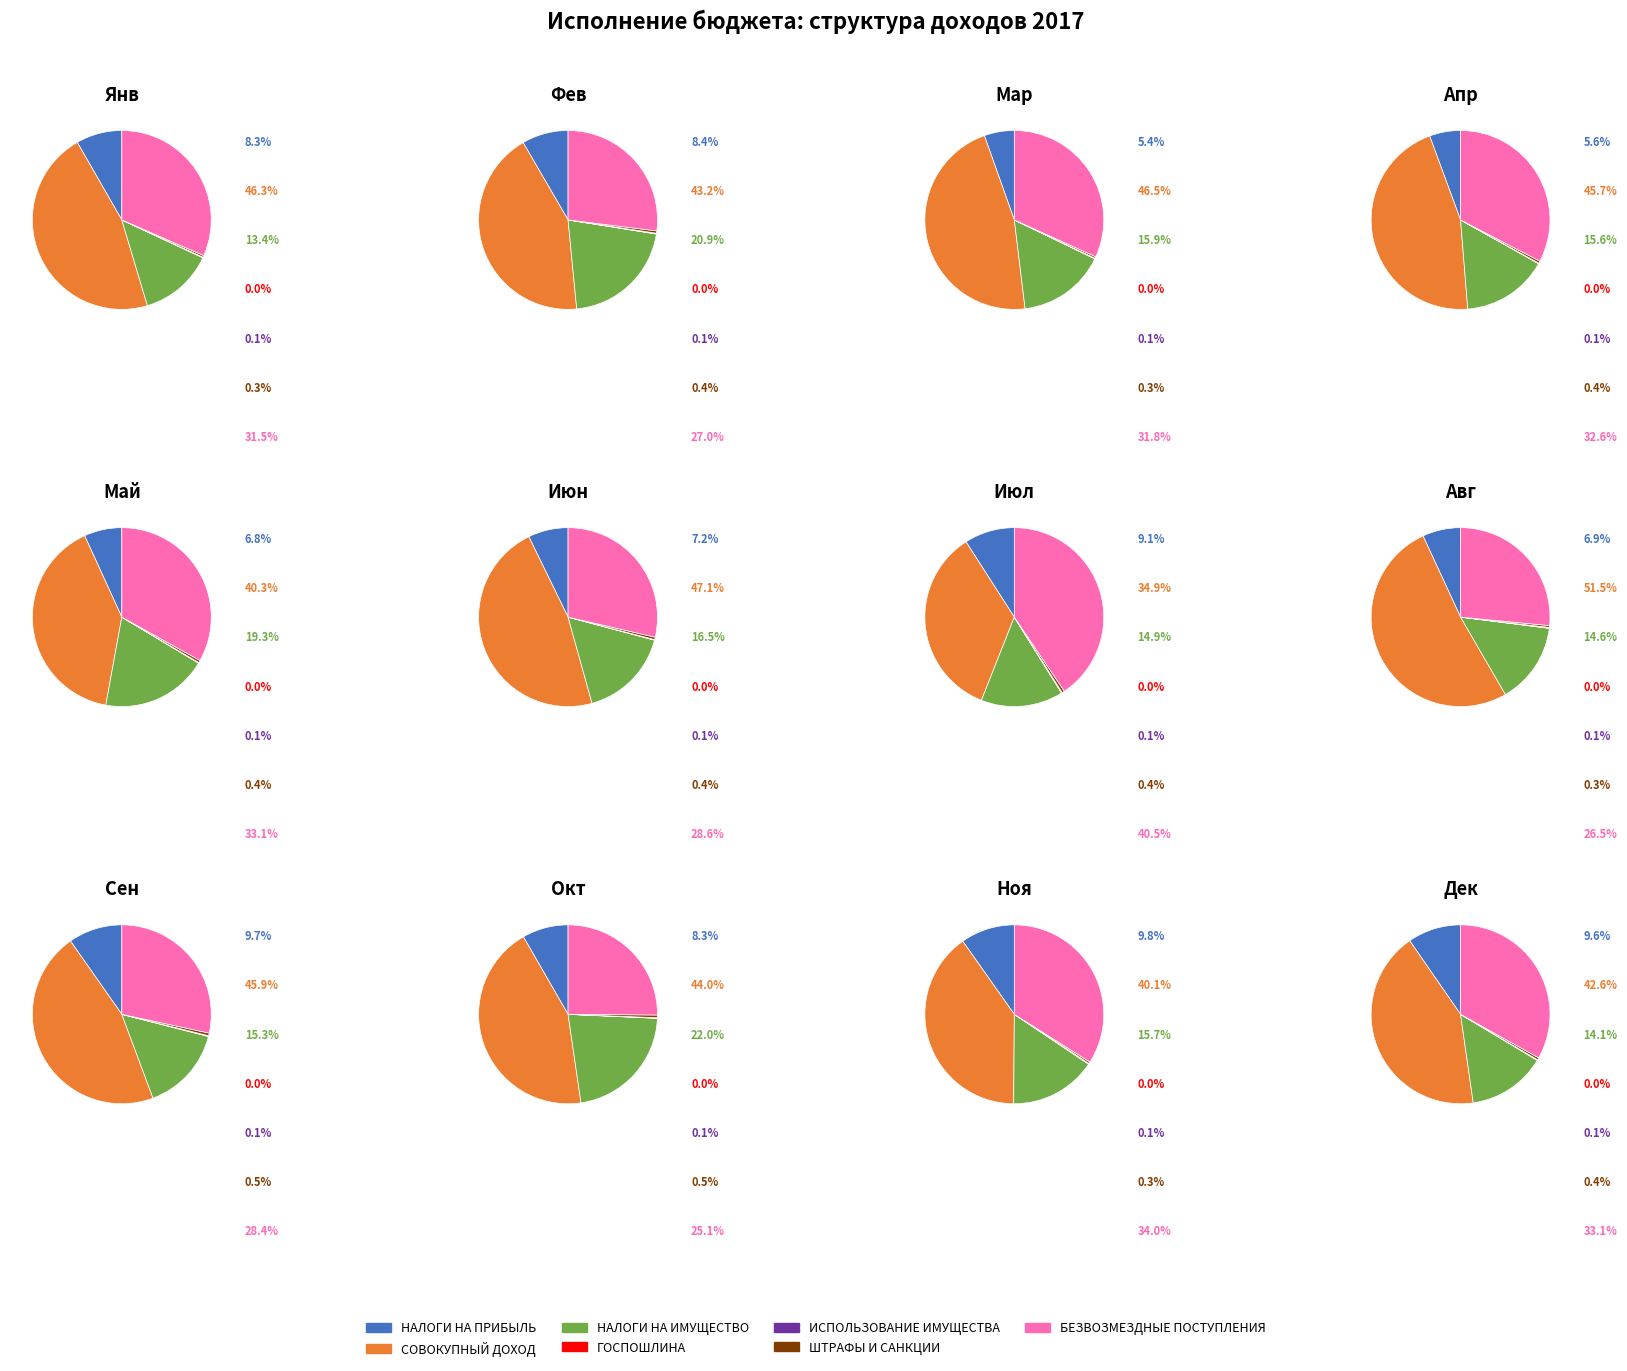

Between БЕЗВОЗМЕЗДНЫЕ ПОСТУПЛЕНИЯ and ДОХОДЫ ОТ ИСПОЛЬЗОВАНИЯ ИМУЩЕСТВА, which is larger?

БЕЗВОЗМЕЗДНЫЕ ПОСТУПЛЕНИЯ